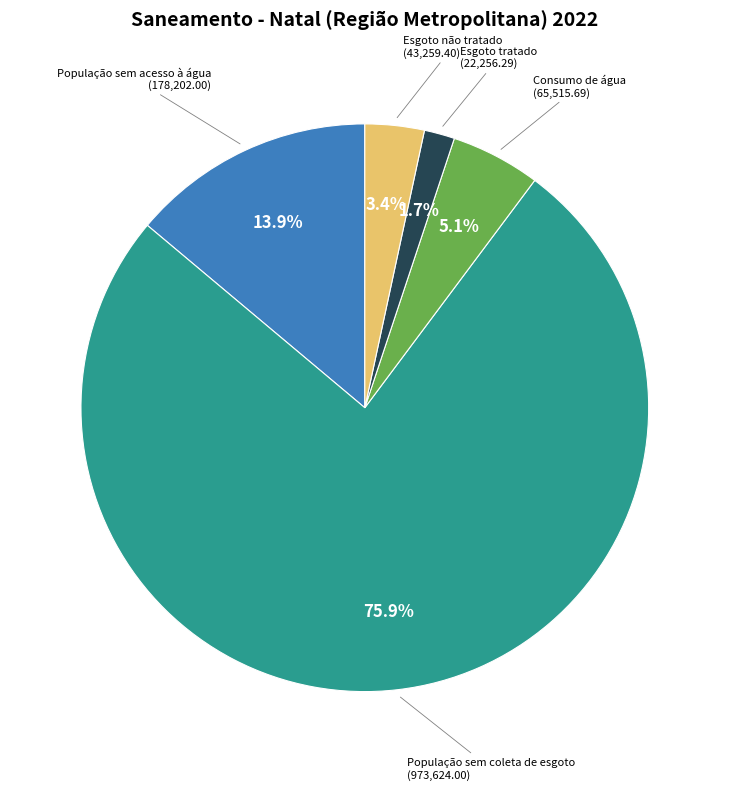

Does any single category account for the majority?

Yes